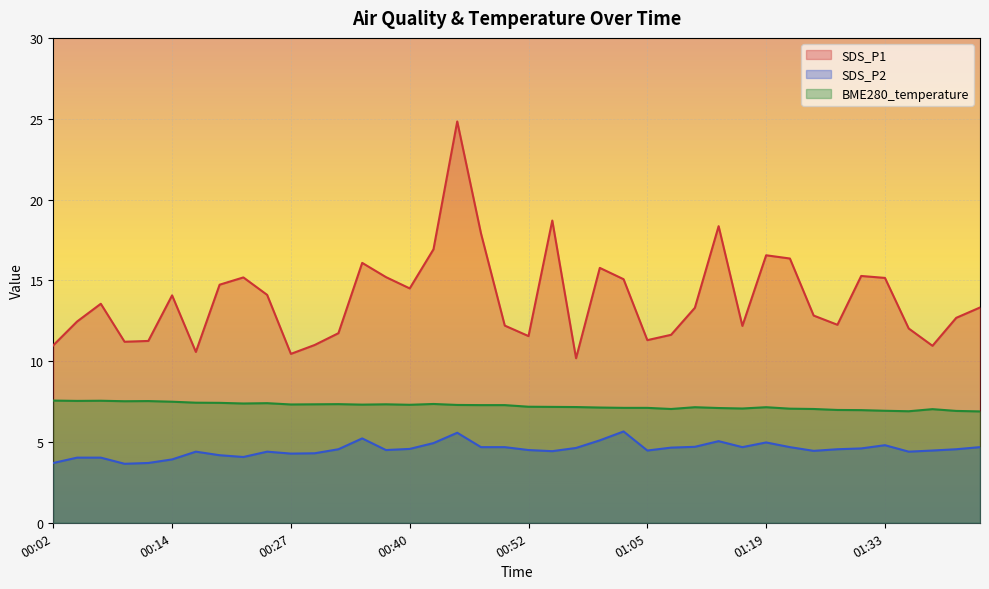

Is the value of SDS_P1 at 01:33 greater than the value of BME280_temperature at 00:19?

Yes